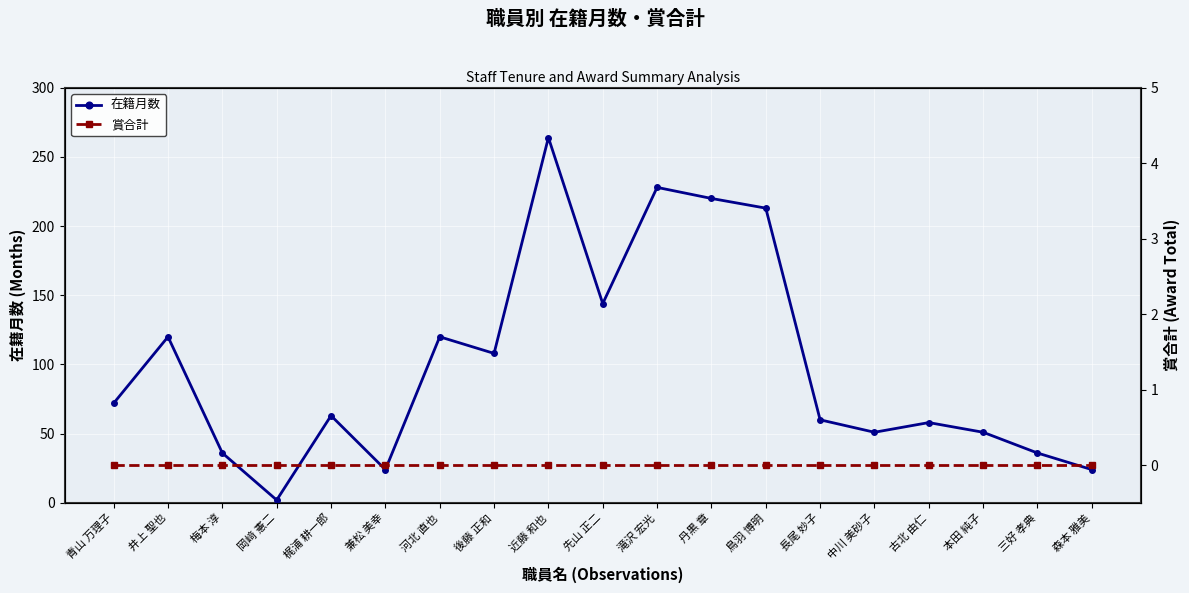

The 賞合計 series shows 0 at 兼松 美幸. True or false?

True